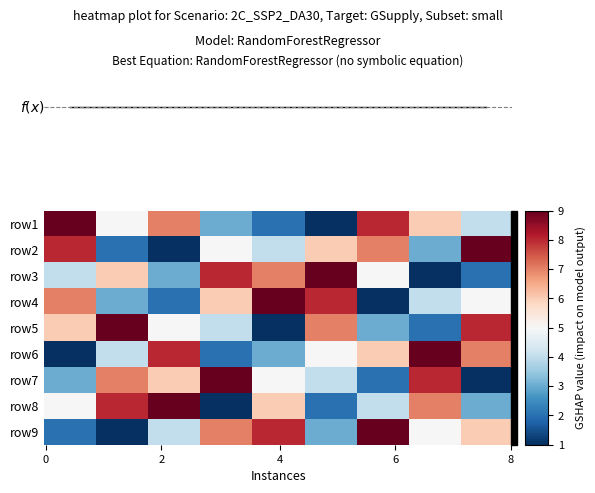

At which label is row4 closest to 5?

8